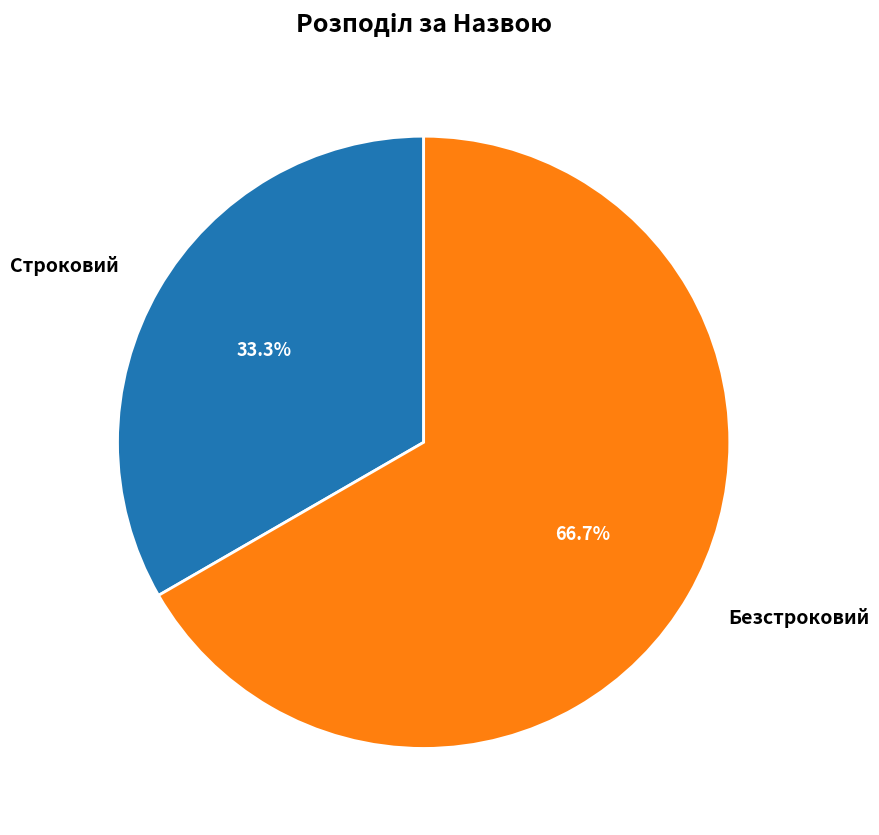

What is the largest slice in the pie chart?

Безстроковий